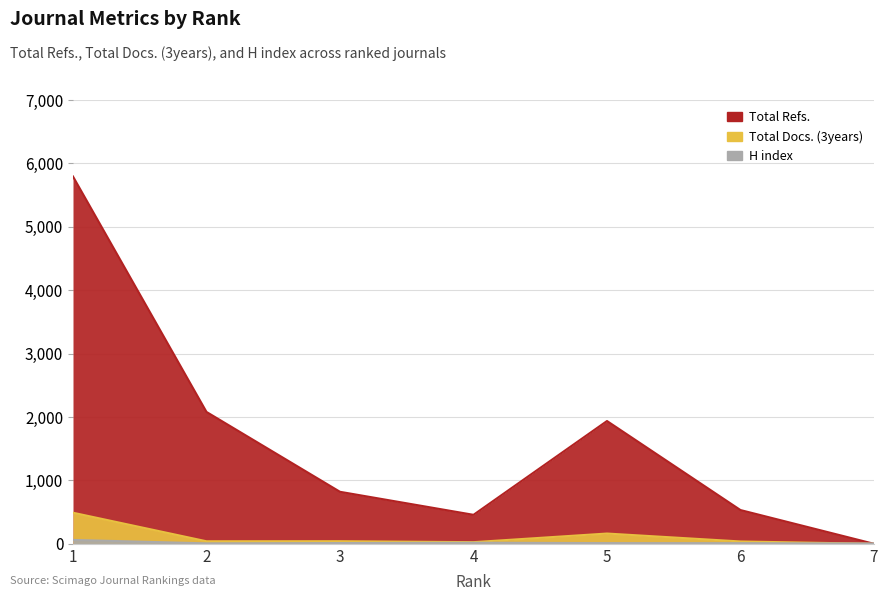

What is the maximum value shown in the chart?

5791